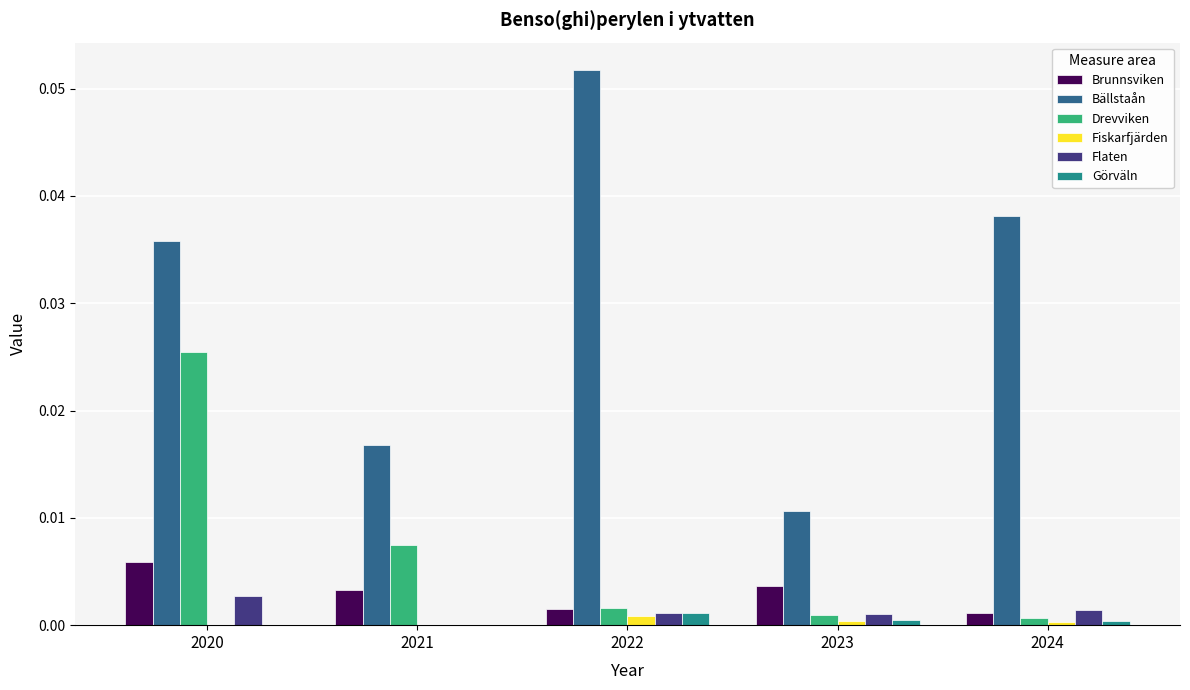

Which series changed the most between 2021 and 2023?

Drevviken